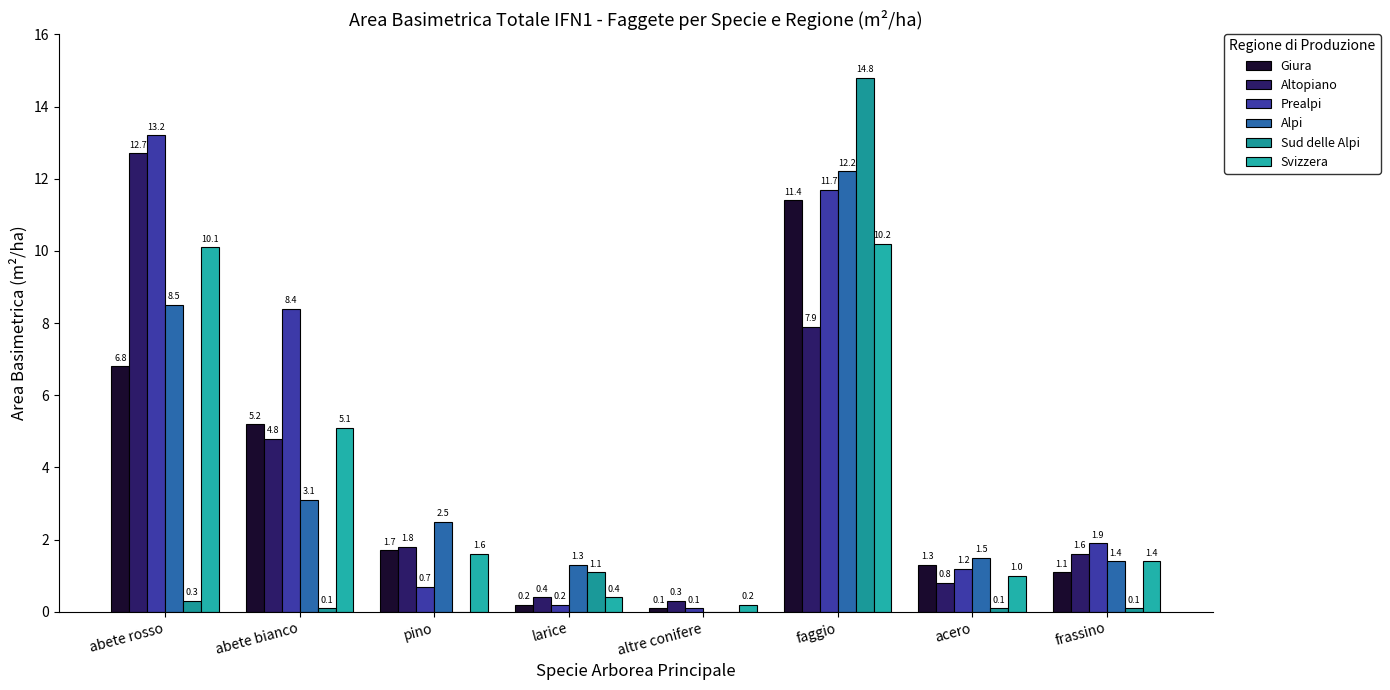

Which category has the highest value across all series?

faggio